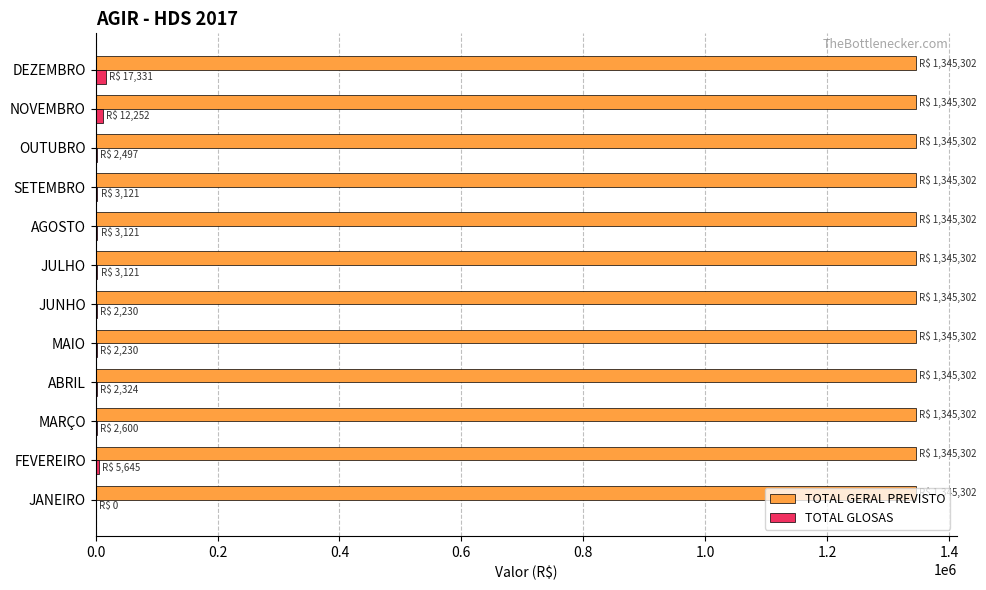

What is the sum of all TOTAL GLOSAS values?

56470.5